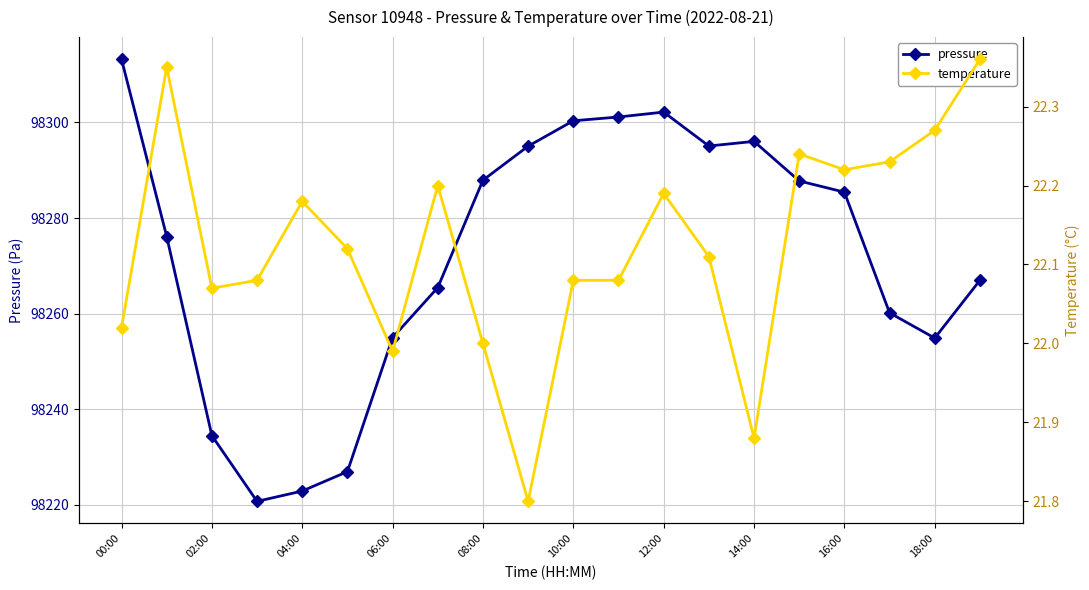

What is the lowest value of the pressure series?

98220.7